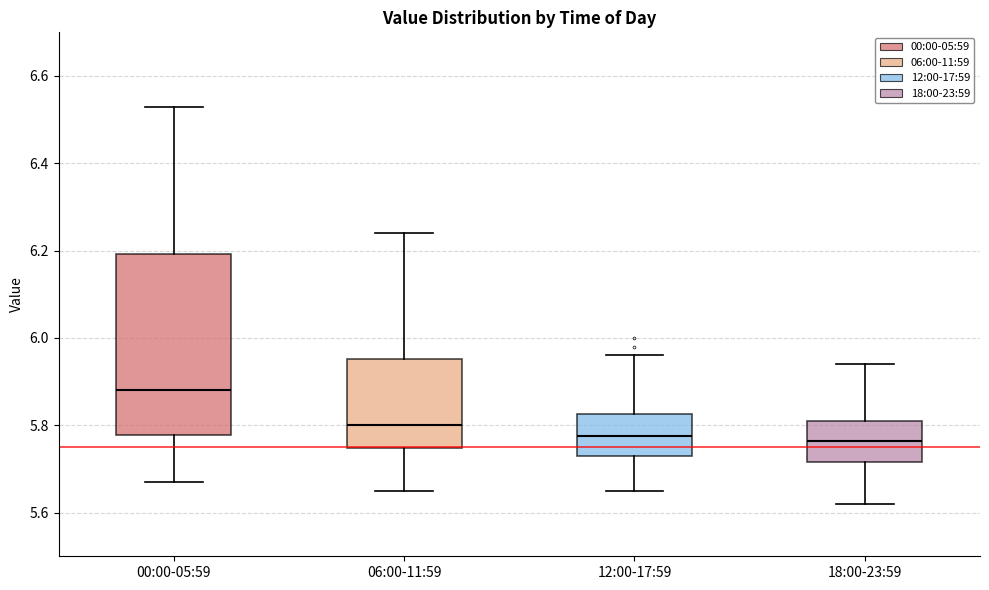

Which box's median line is the highest?

00:00-05:59